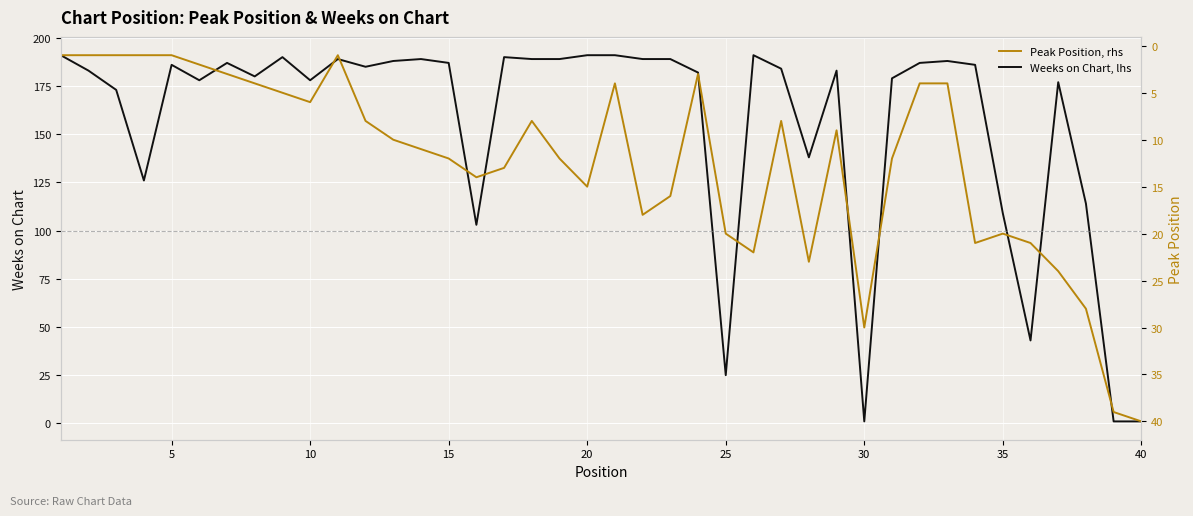

What is the minimum value for Peak Position, rhs?

1